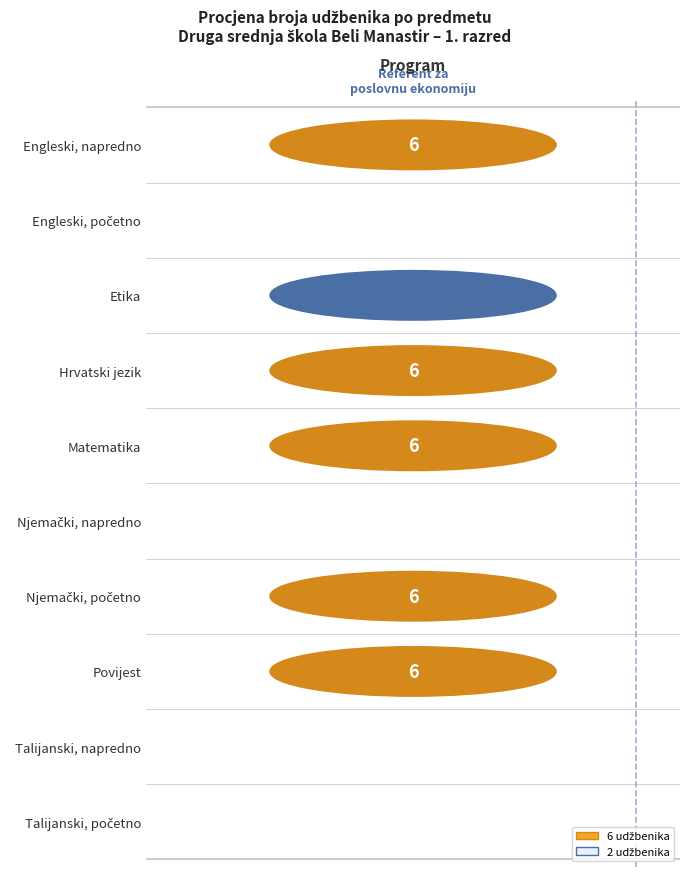

What is the total value across all series at Povijest?

6